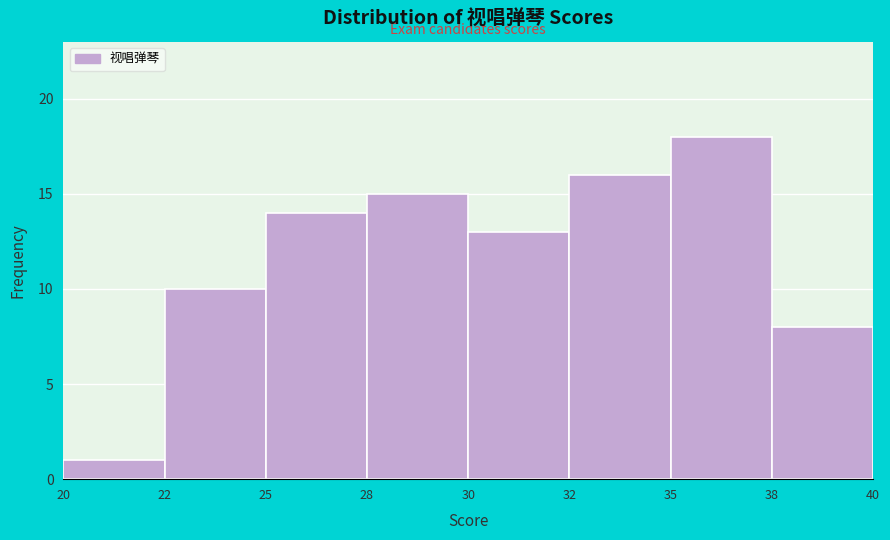

Reading right to left, extract all data points from this chart.

38=8	35=18	32=16	30=13	28=15	25=14	22=10	20=1